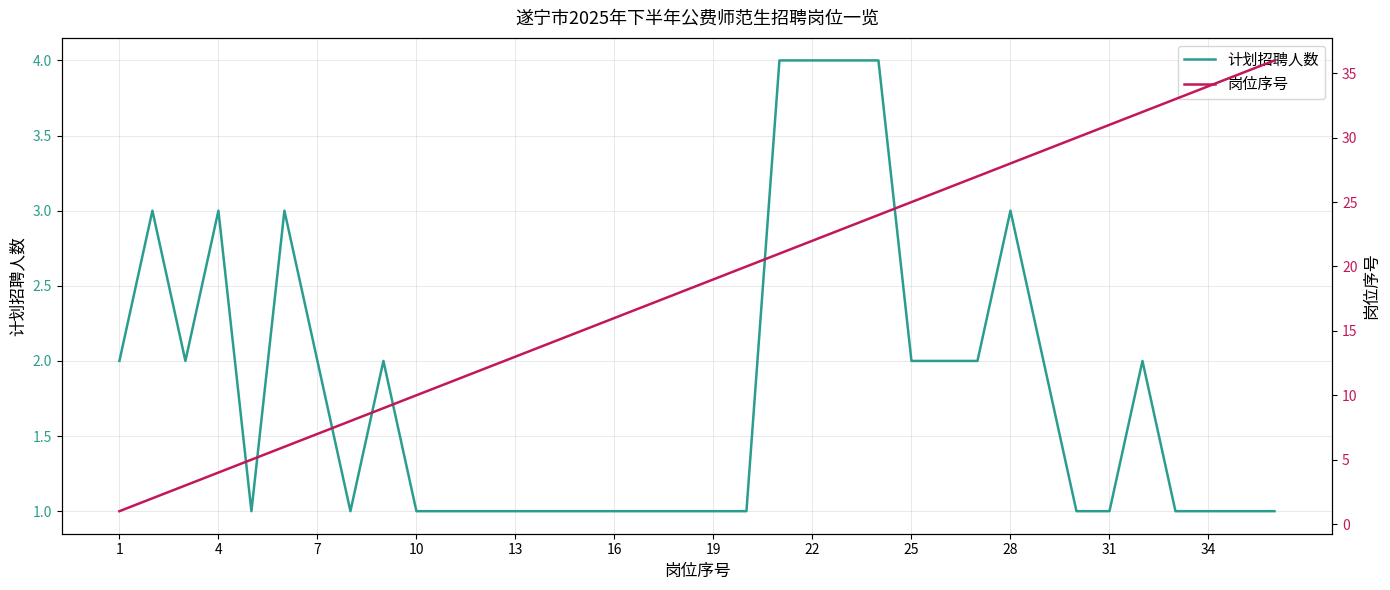

What is the highest value of the 计划招聘人数 series?

4